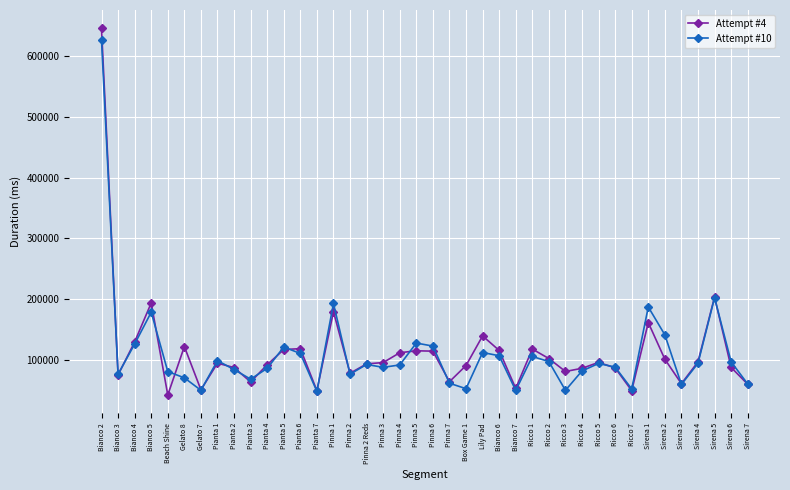

The Attempt #10 series shows 126664 at Bianco 4. True or false?

True